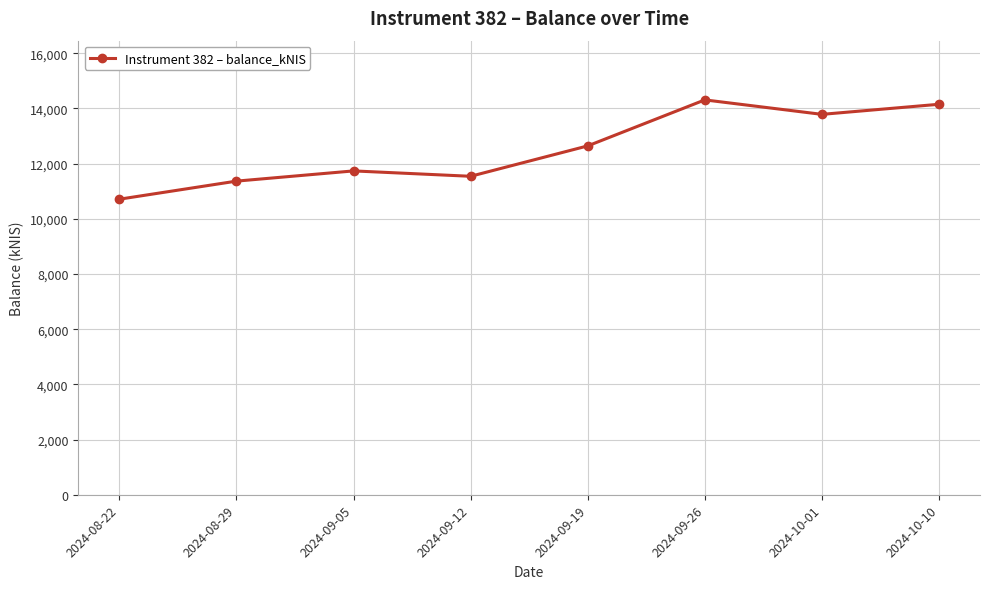

What is the label of the 6th point from the right?

2024-09-05